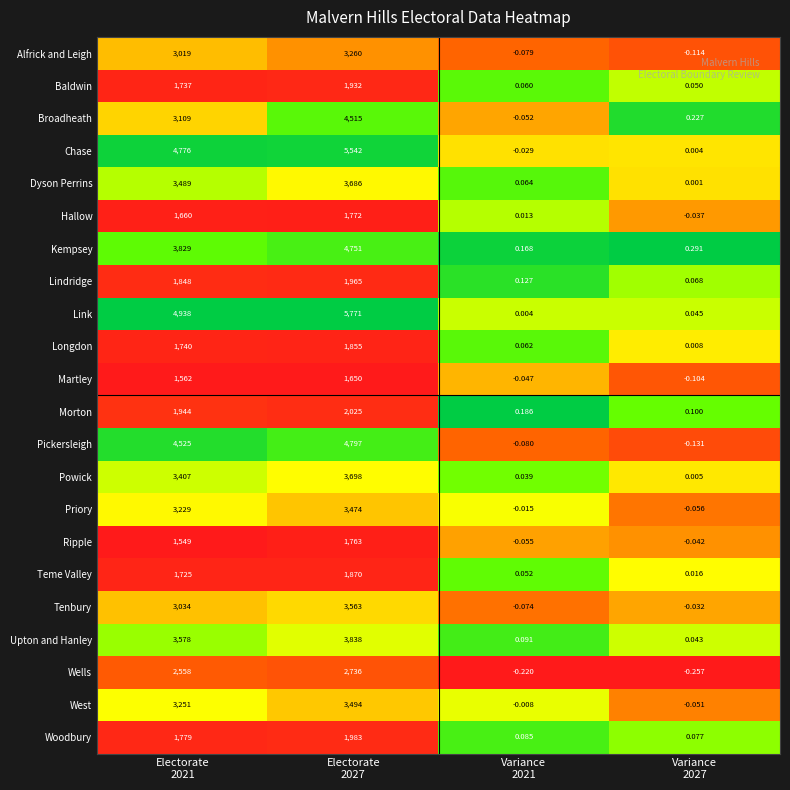

Which series has the largest total across all categories?

Link